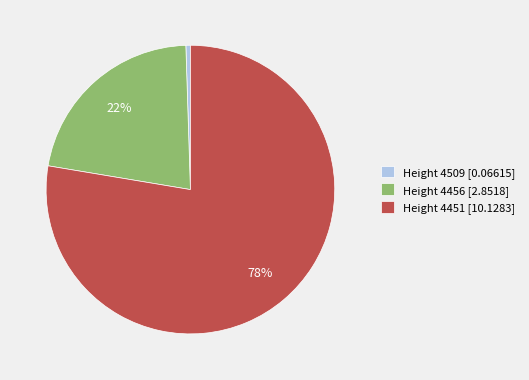

Between Height 4456 and Height 4451, which is larger?

Height 4451